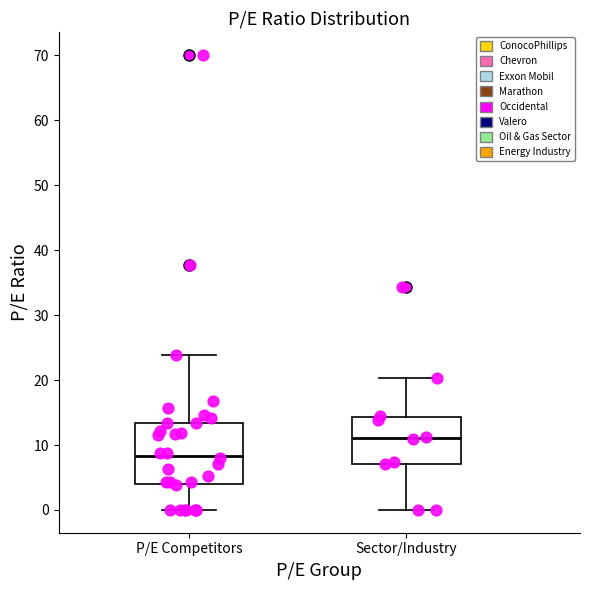

Reading left to right, transcribe this box plot: for each box, give where its median line is, the range the box spans, and where its two whiskers end, as read against the y-axis. The values are not printed on the chart, so give them approximately, as read against the axis.

P/E Competitors: median 8, box 4 to 13, whiskers 0 to 24
Sector/Industry: median 11, box 7 to 14, whiskers 0 to 20